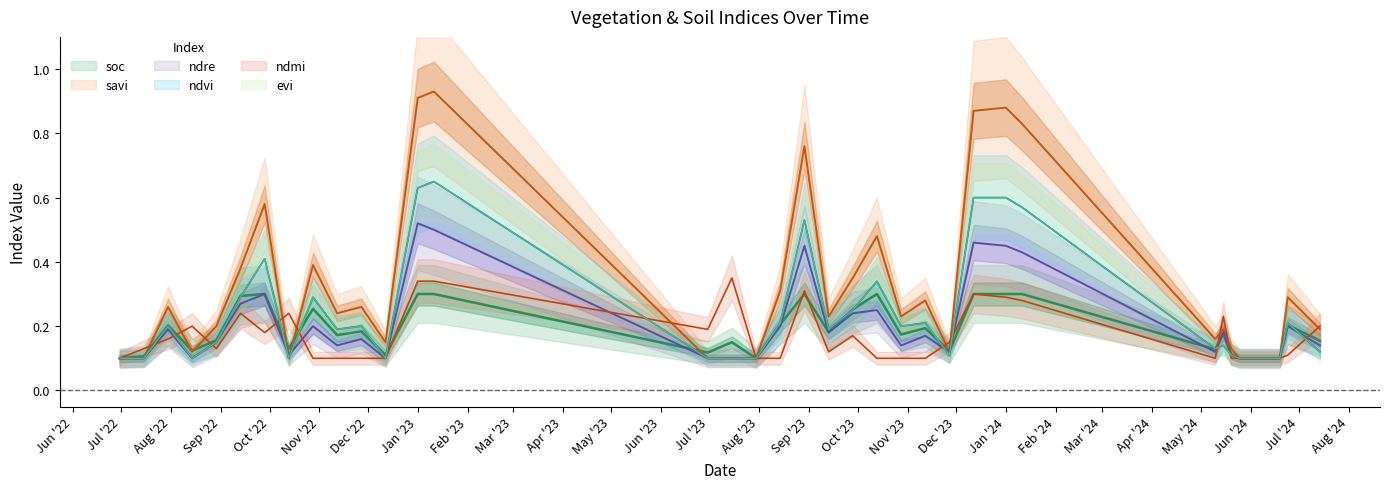

What position from the right is 12-11-2022?

30